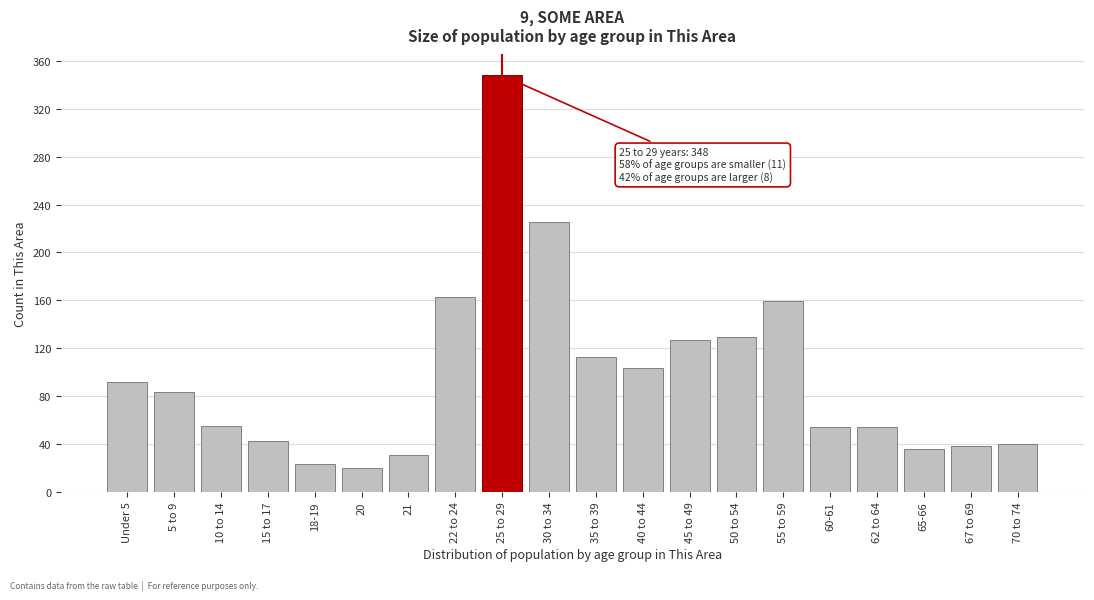

The value at 45 to 49 is 127. True or false?

True